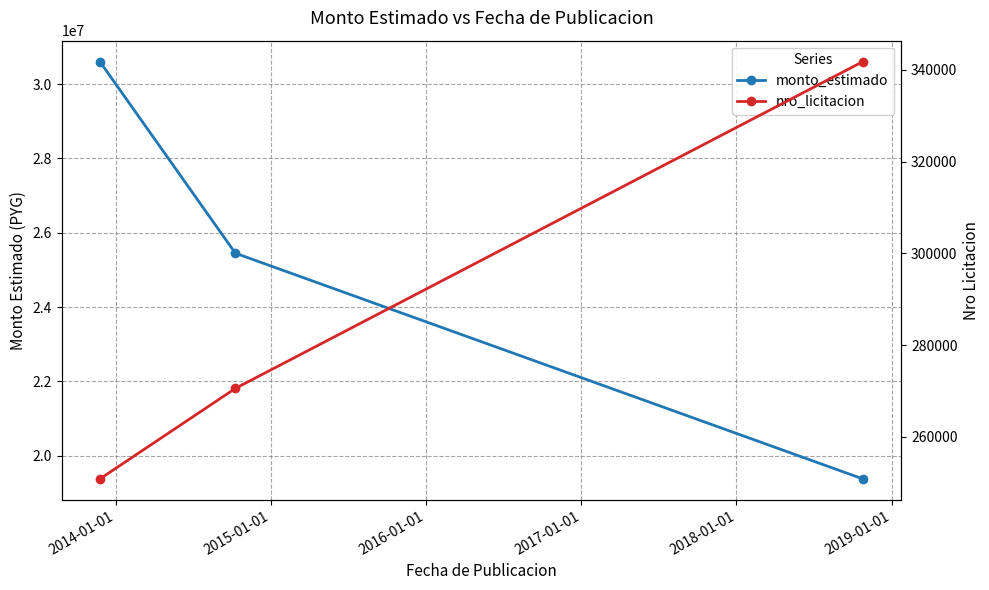

What is the value of the nro_licitacion point at the 2nd from the left?

270564